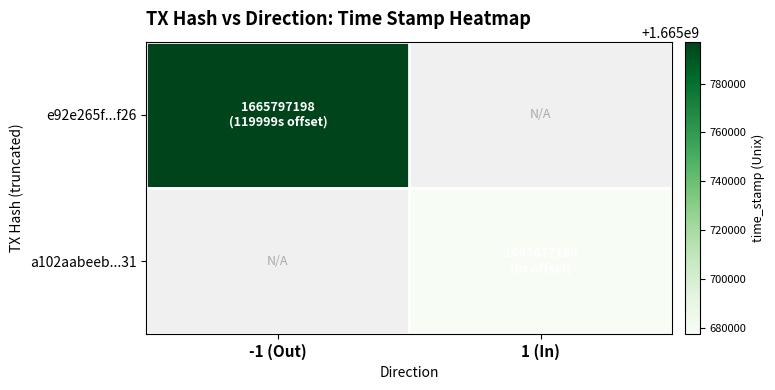

How many positive values does the e92e265f...f26 series have?

1